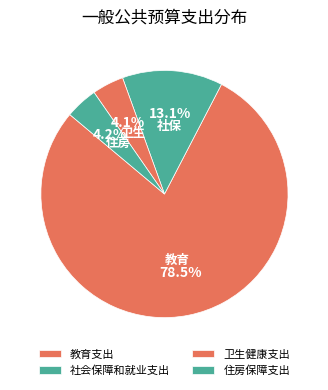

Count the number of slices in the pie.

4